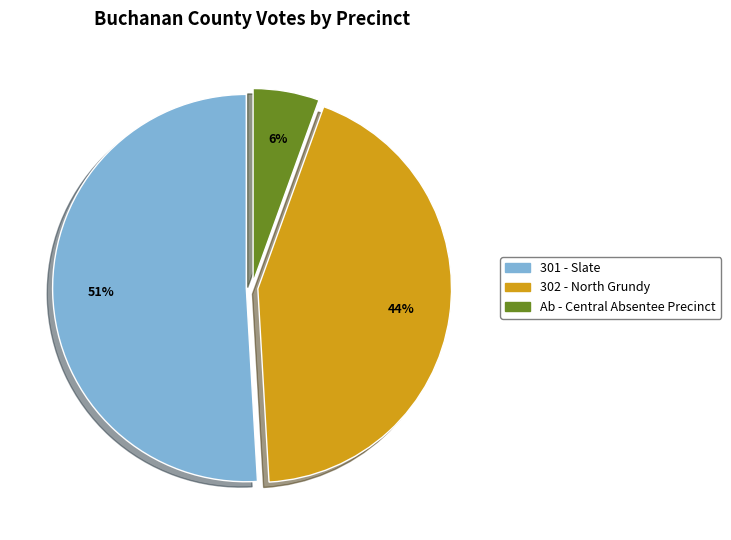

What percentage is the Ab - Central Absentee Precinct slice, to the nearest percent?

6%